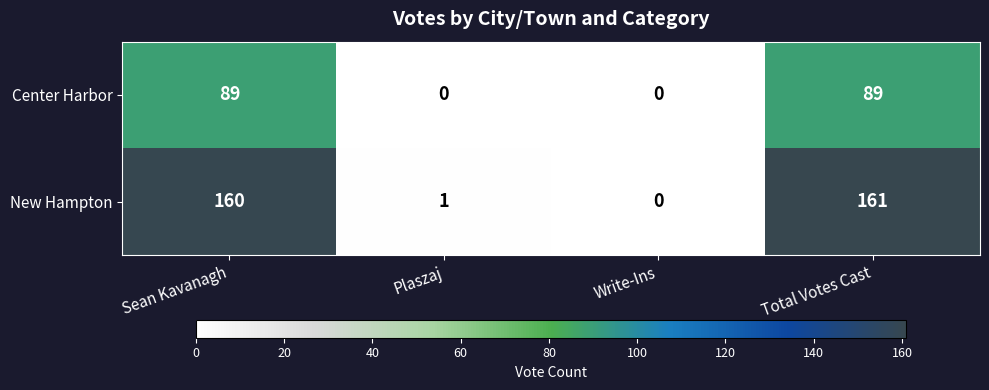

True or false: New Hampton has a value of -62 at Write-Ins.

False